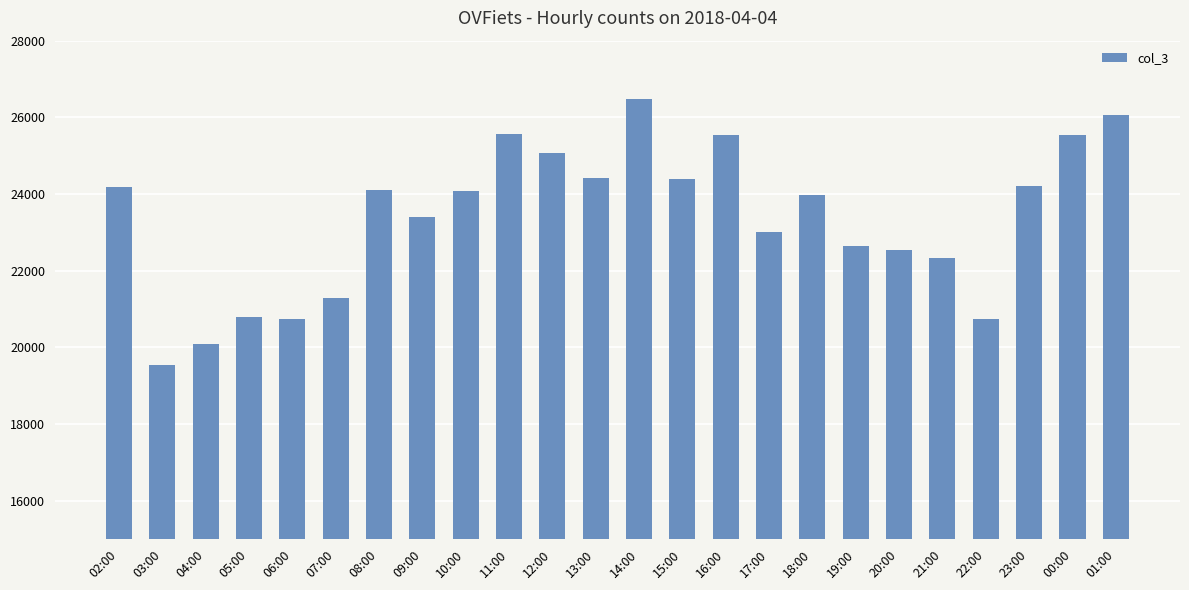

What is the sum of the values at 12:00 and 06:00?

45807